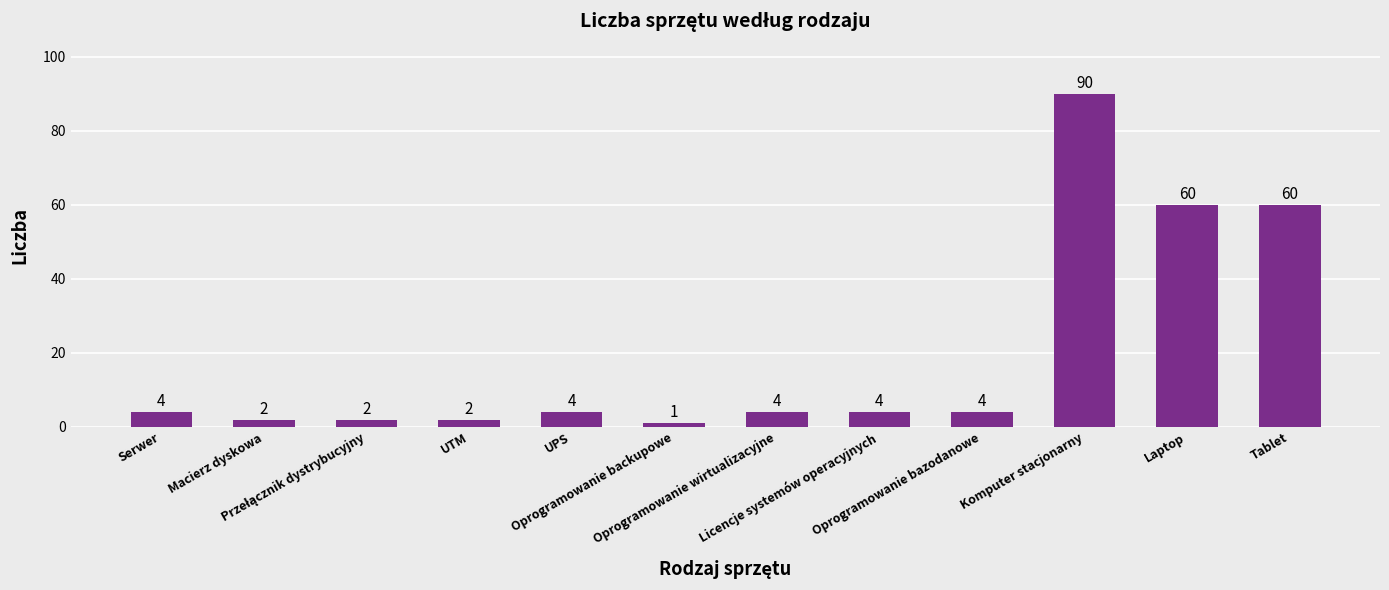

Read the value at Tablet, to the nearest 5.

60